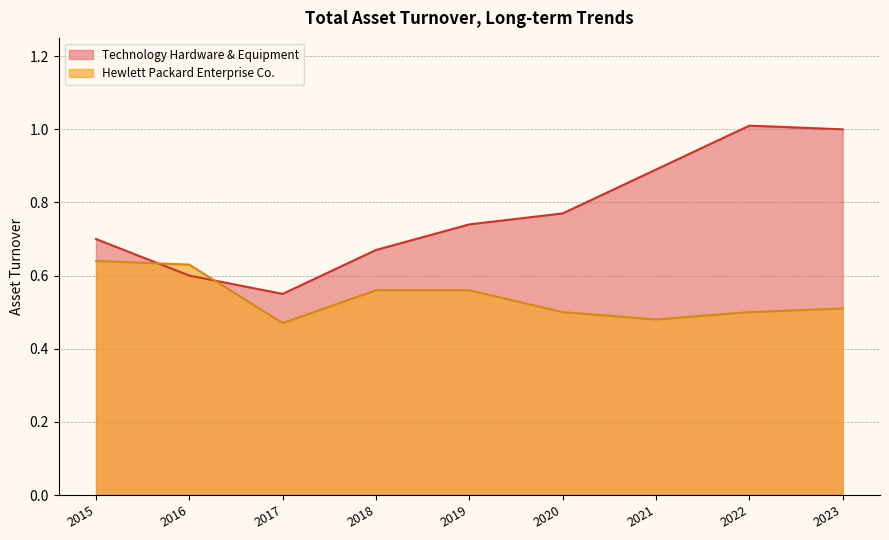

What is the maximum value shown in the chart?

1.0